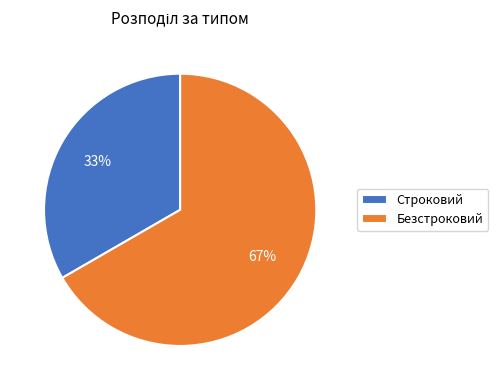

Count the number of slices in the pie.

2